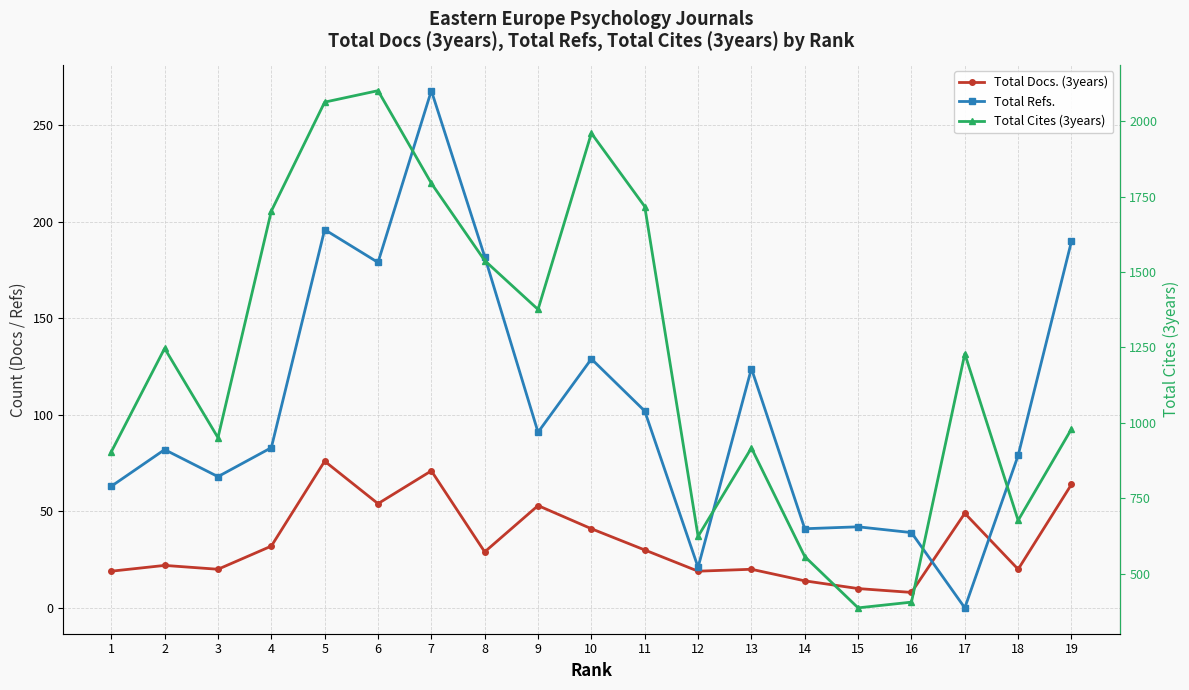

Is the value of Total Cites (3years) at 11 greater than the value of Total Refs. at 11?

Yes